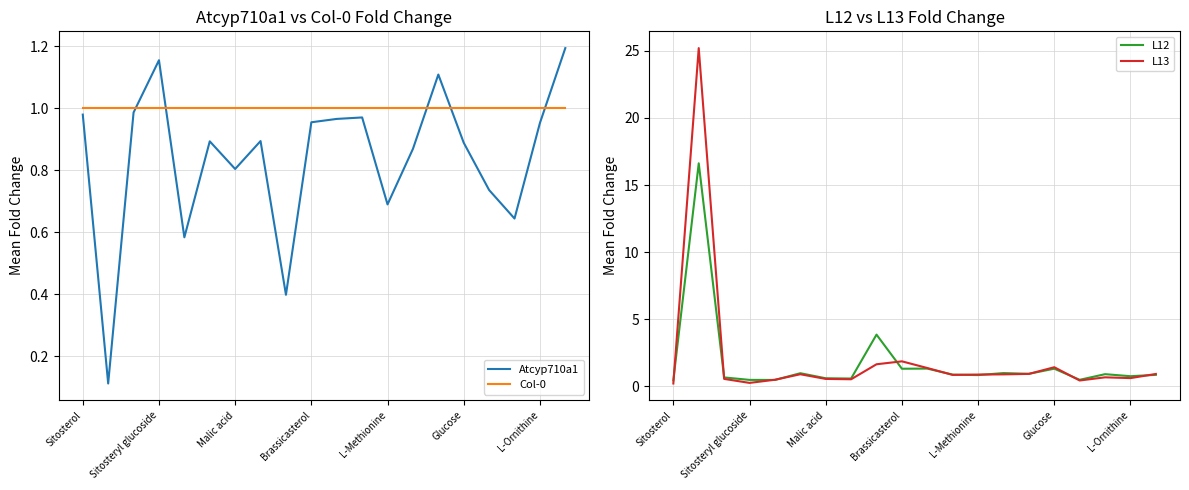

How many intersections are there between Col-0 and L12?

6